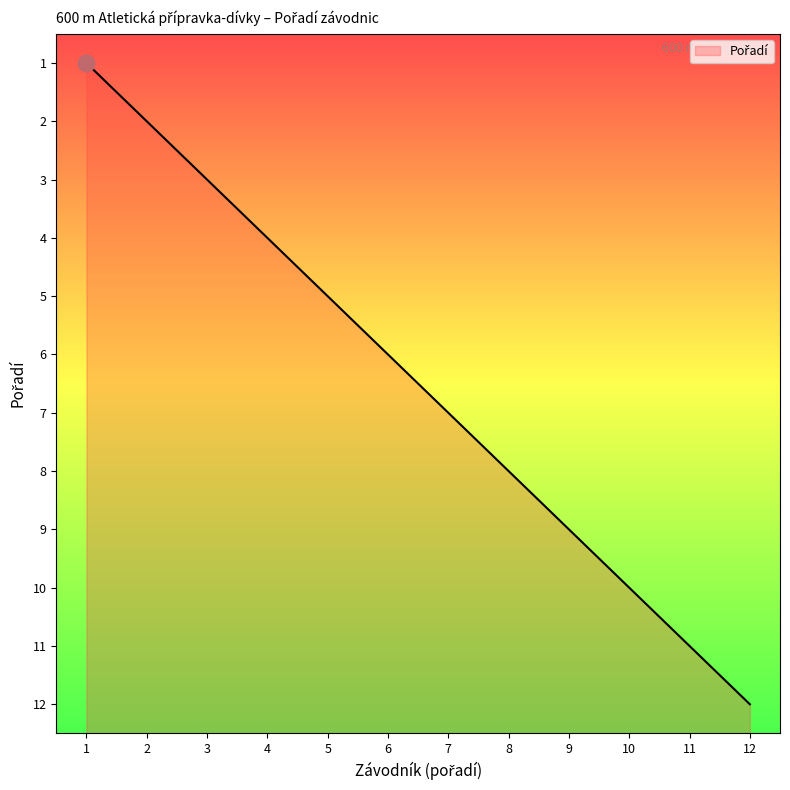

Which has a higher value, 6 or 7?

7